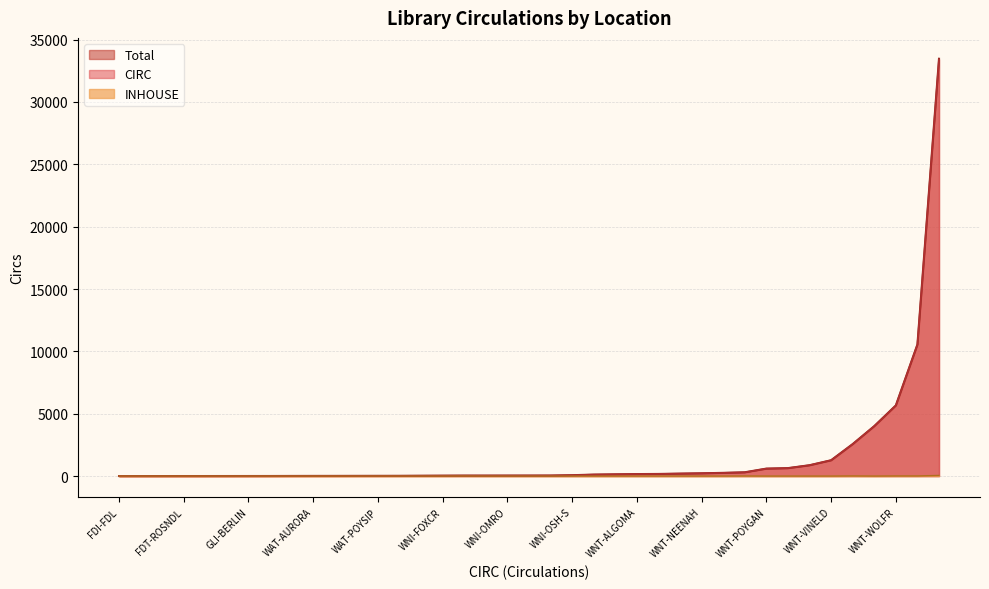

Which series has the widest spread of values?

Total